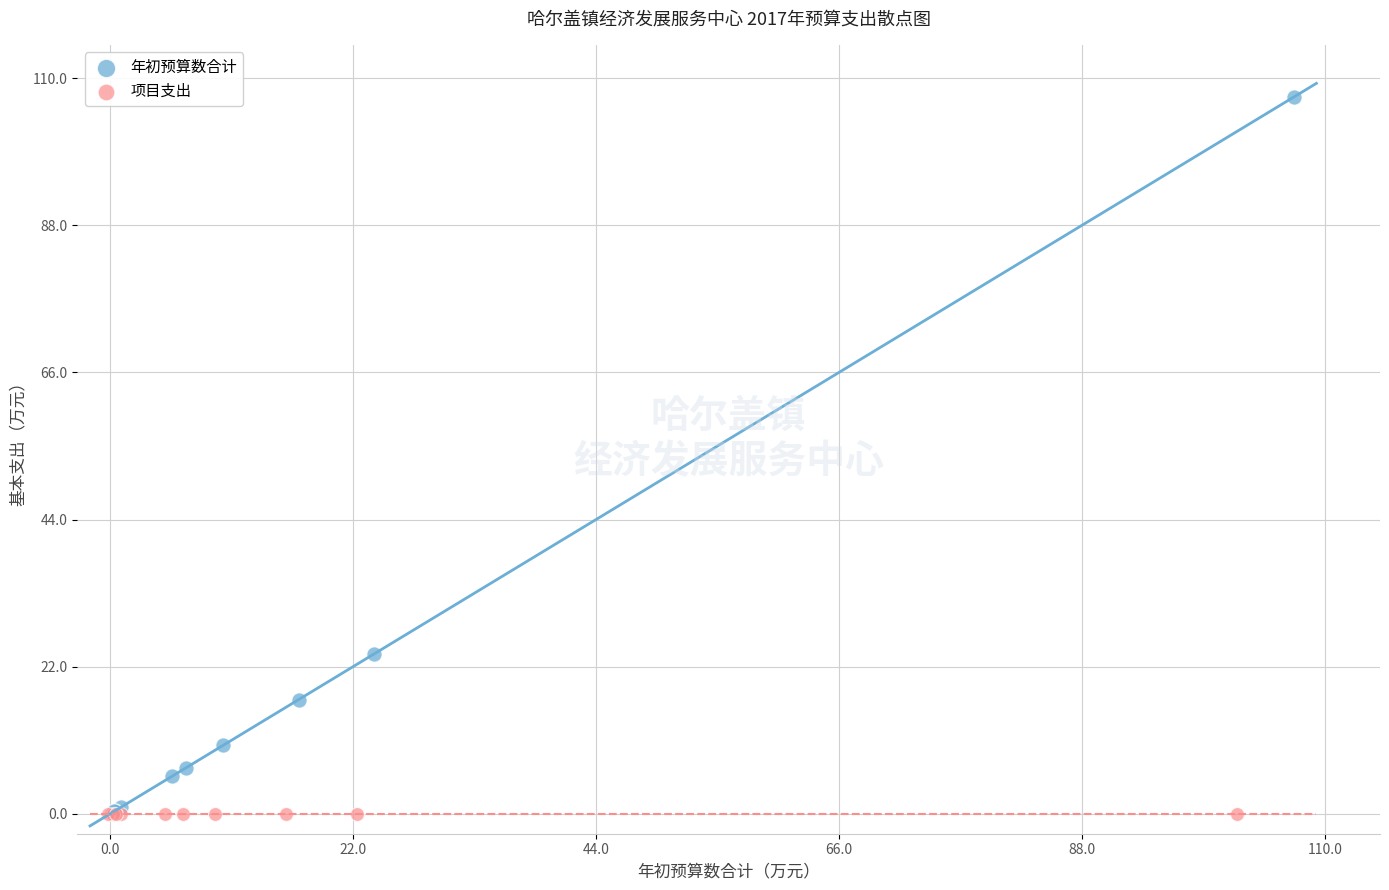

What are all the series names shown in the legend?

年初预算数合计, 项目支出